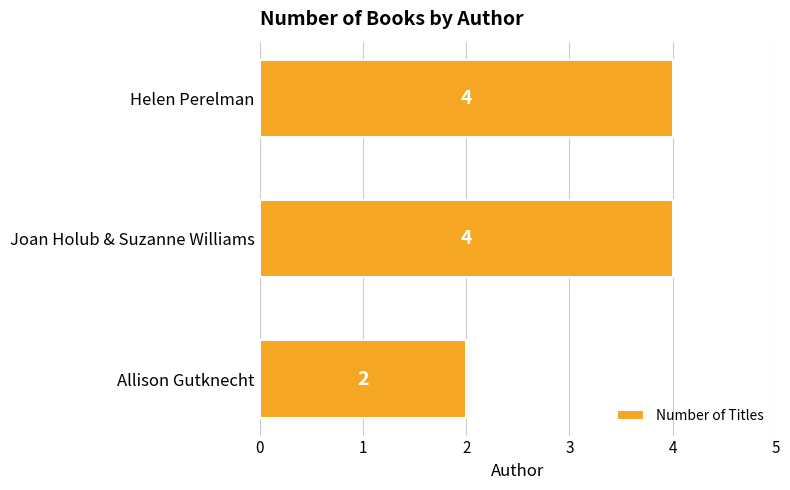

Which label corresponds to the smallest value in the chart?

Allison Gutknecht